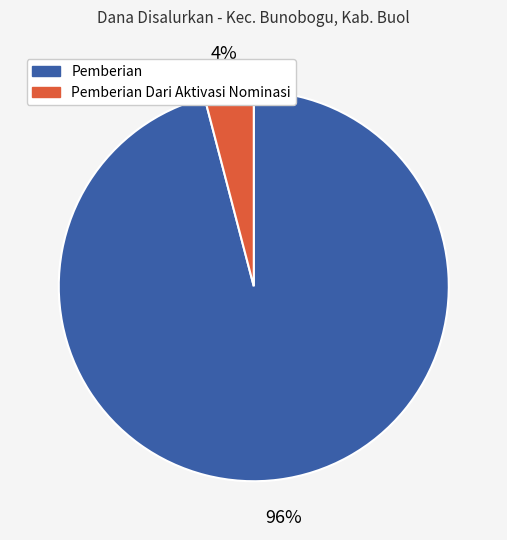

Which category has the smallest portion of the pie?

Pemberian Dari Aktivasi Nominasi